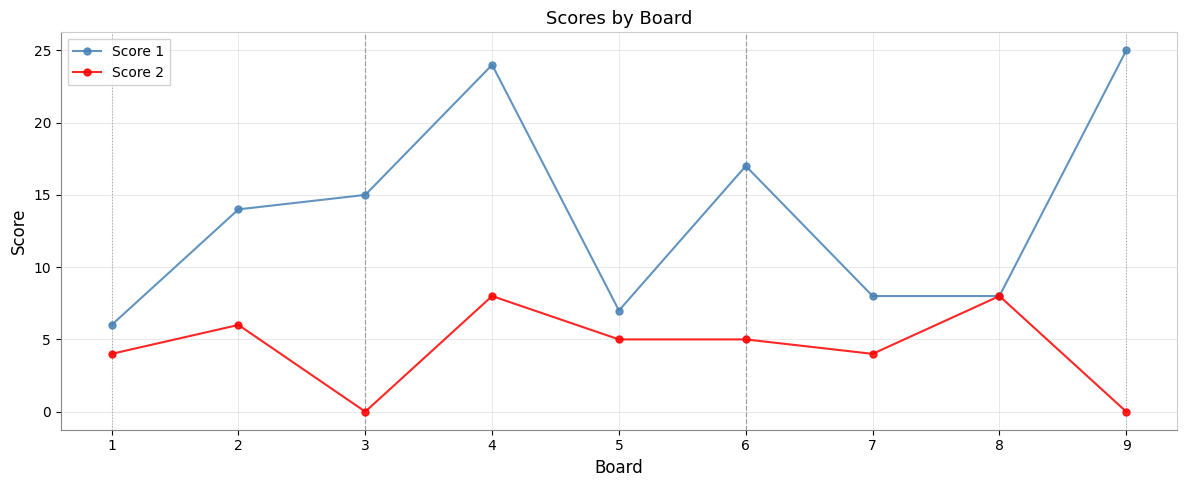

Reading left to right, list all the values displayed in this chart.

Score 1: 1=6	2=14	3=15	4=24	5=7	6=17	7=8	8=8	9=25
Score 2: 1=4	2=6	3=0	4=8	5=5	6=5	7=4	8=8	9=0